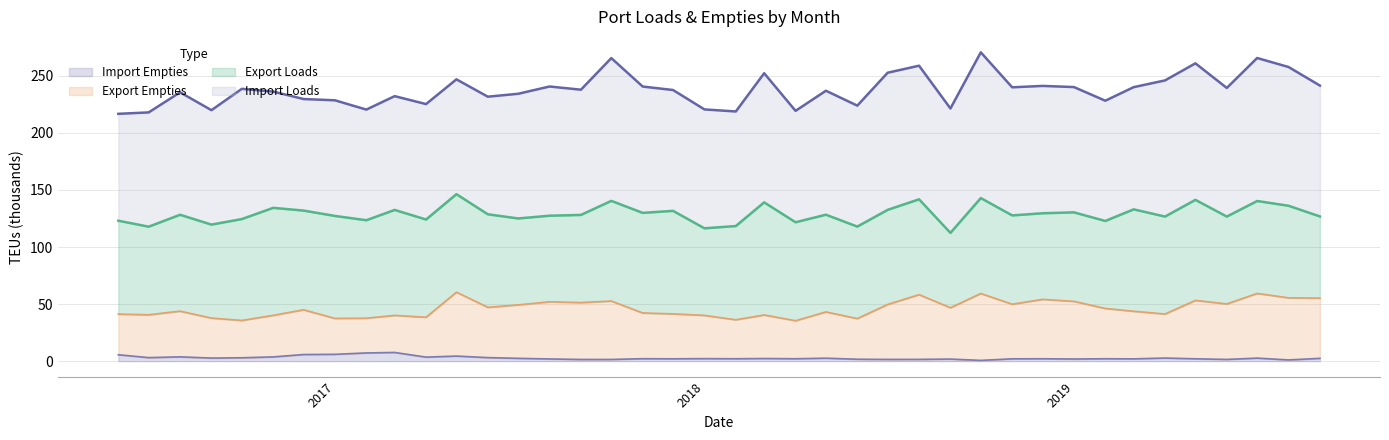

The Export Empties series shows 68.8 at Export Empties. True or false?

False